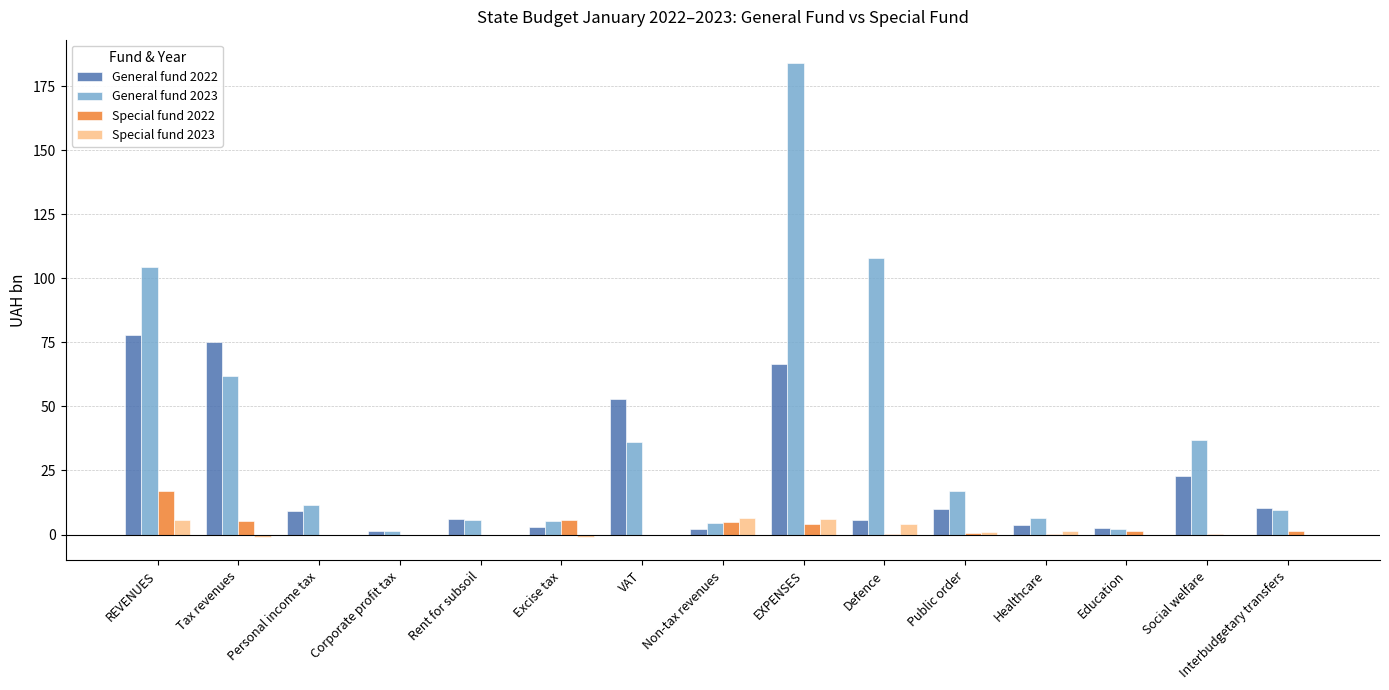

How many groups of bars are there?

15